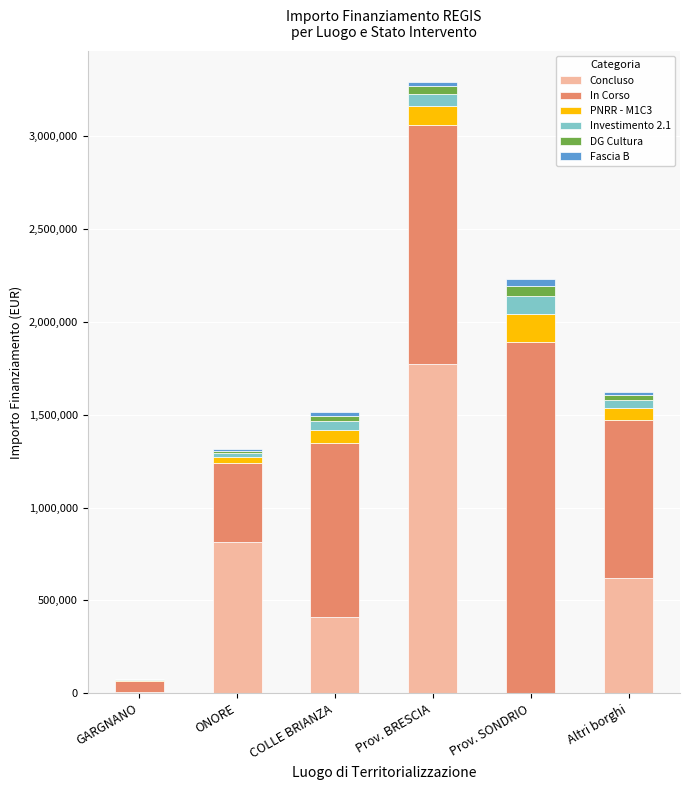

The Concluso series shows 353864.1 at Altri borghi. True or false?

False